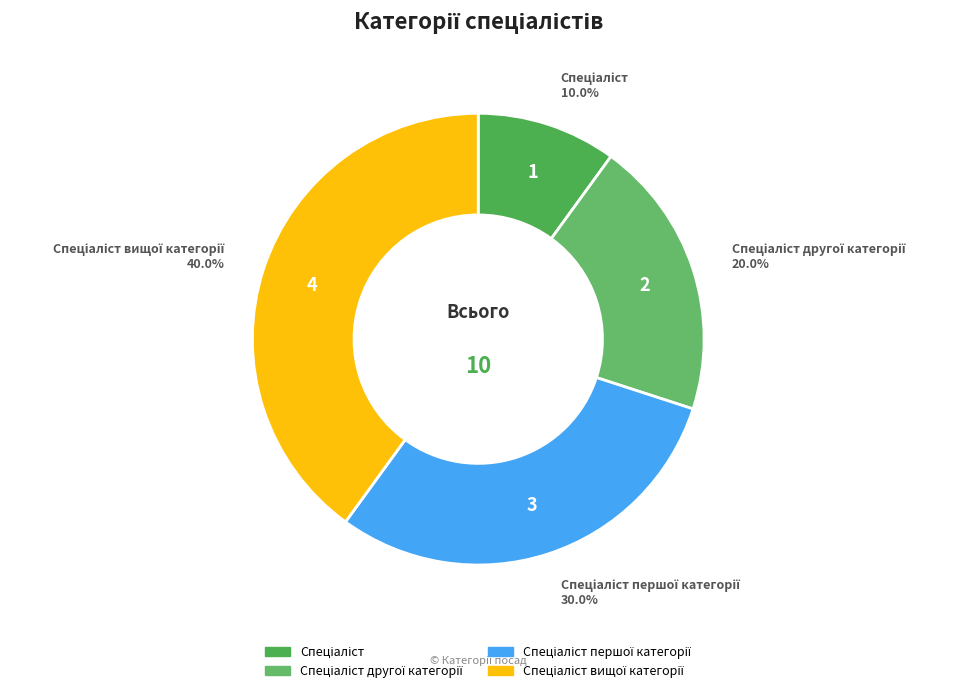

What is the smallest slice in the pie chart?

Спеціаліст